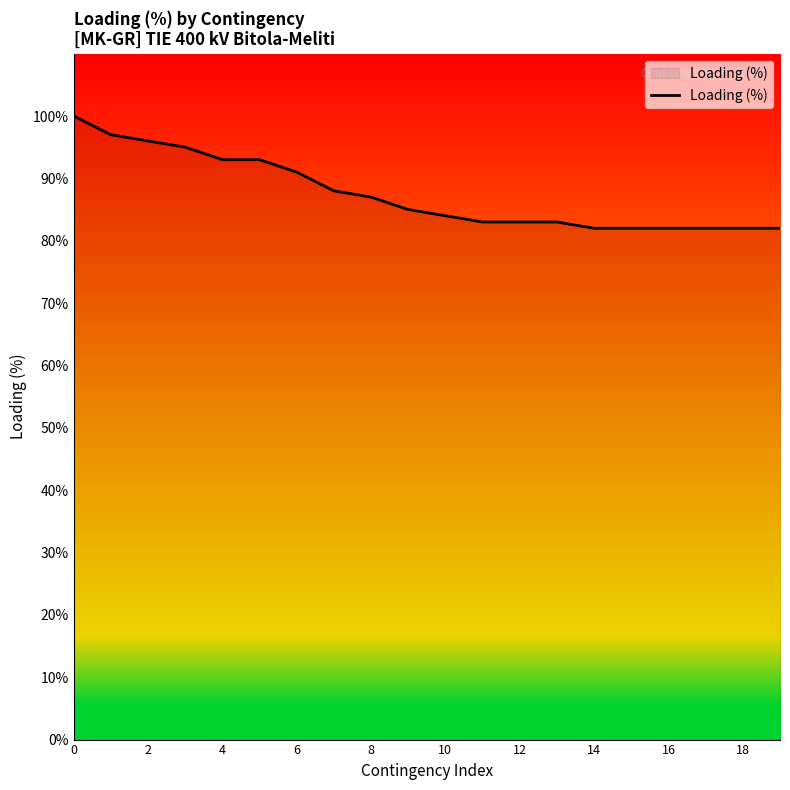

What is the maximum value shown in the chart?

100